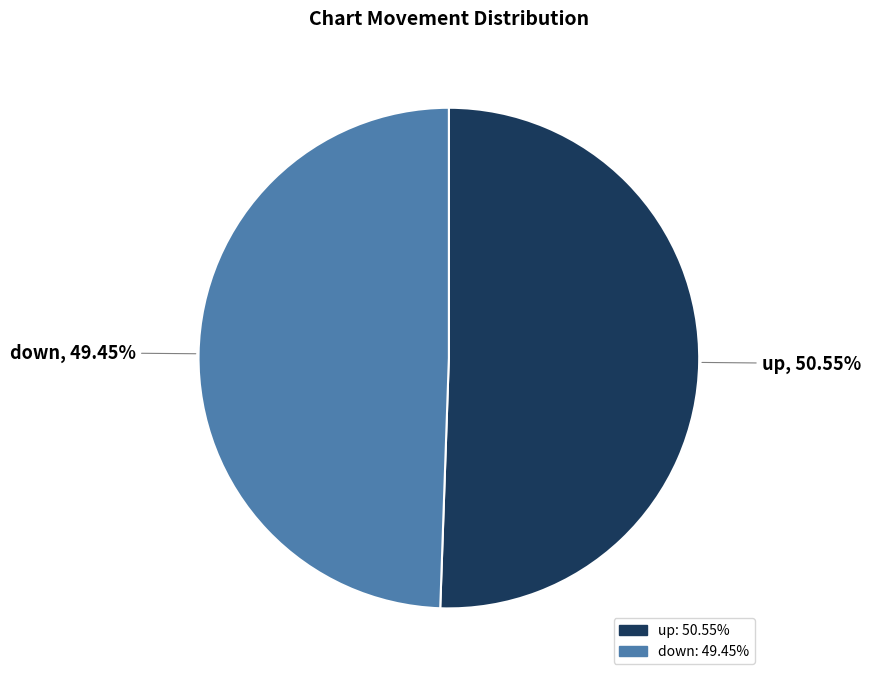

What percentage is the up slice, to the nearest percent?

51%